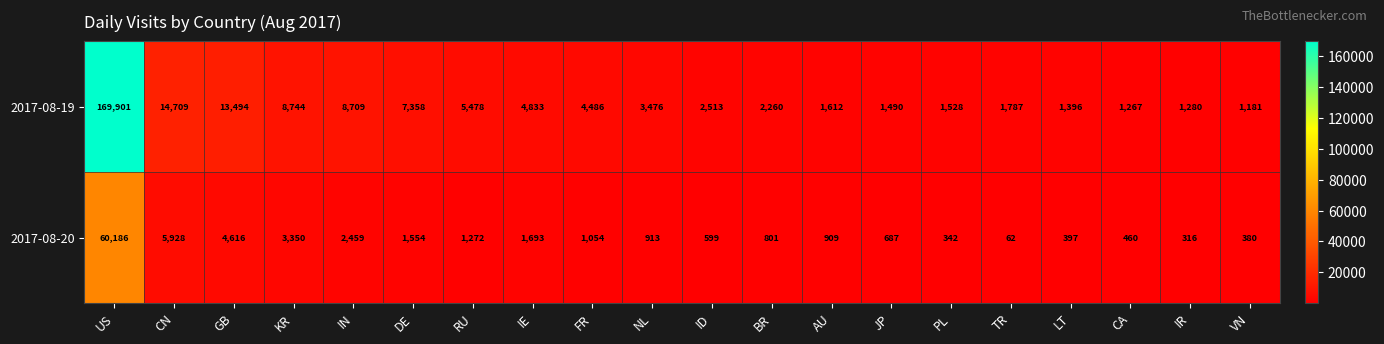

Is it true that 2017-08-19 equals 5478 at RU?

True